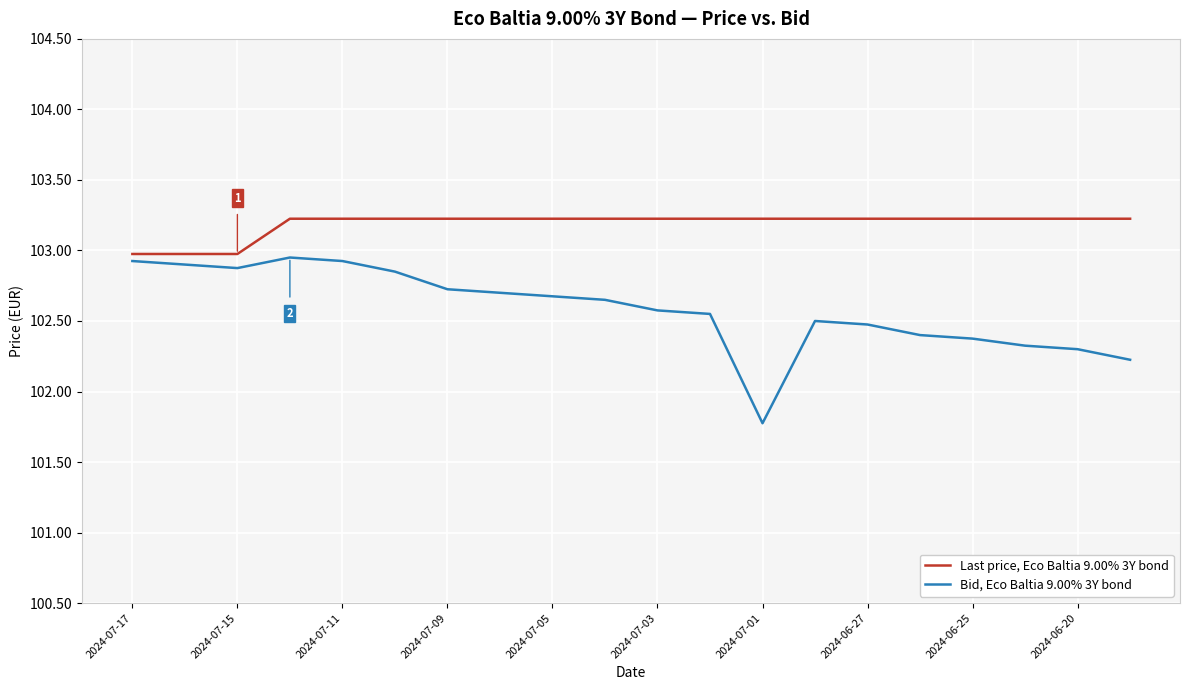

List the series in order of their overall mean, highest first.

Last price, Eco Baltia 9.00% 3Y bond, Bid, Eco Baltia 9.00% 3Y bond